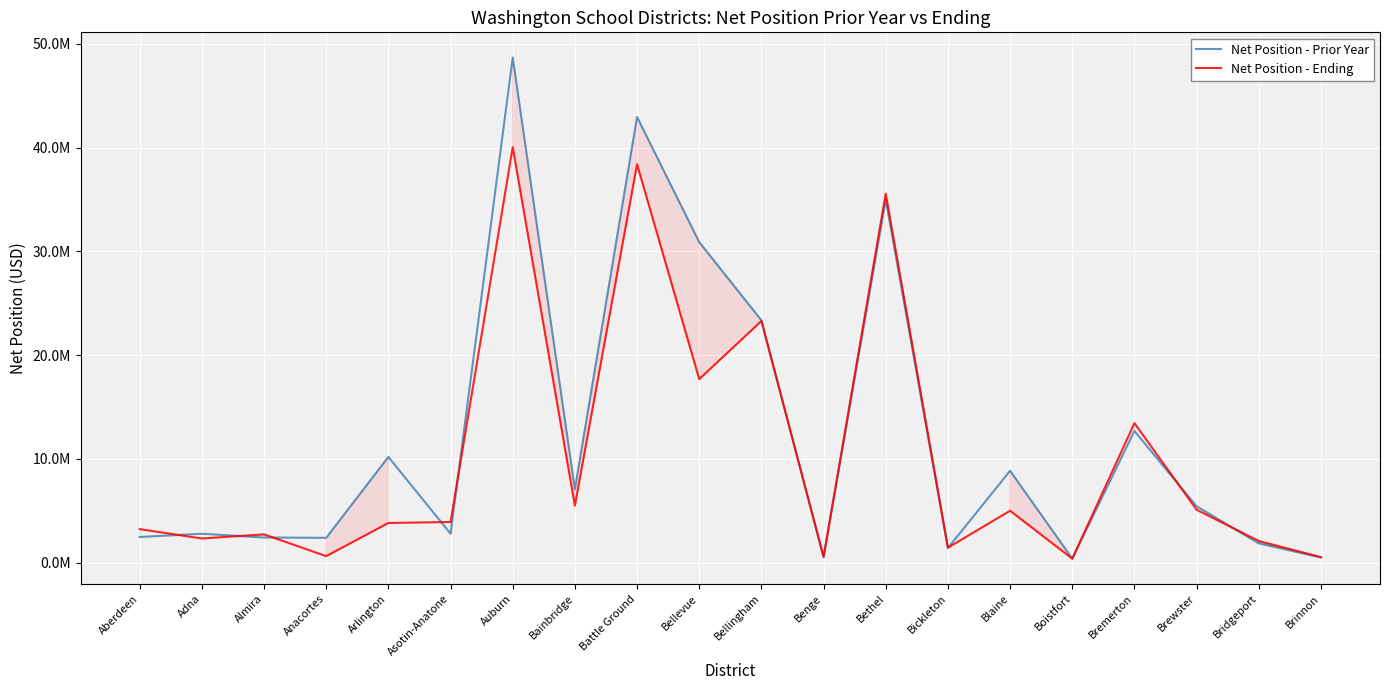

Is this an area chart (filled region under the line)?

No